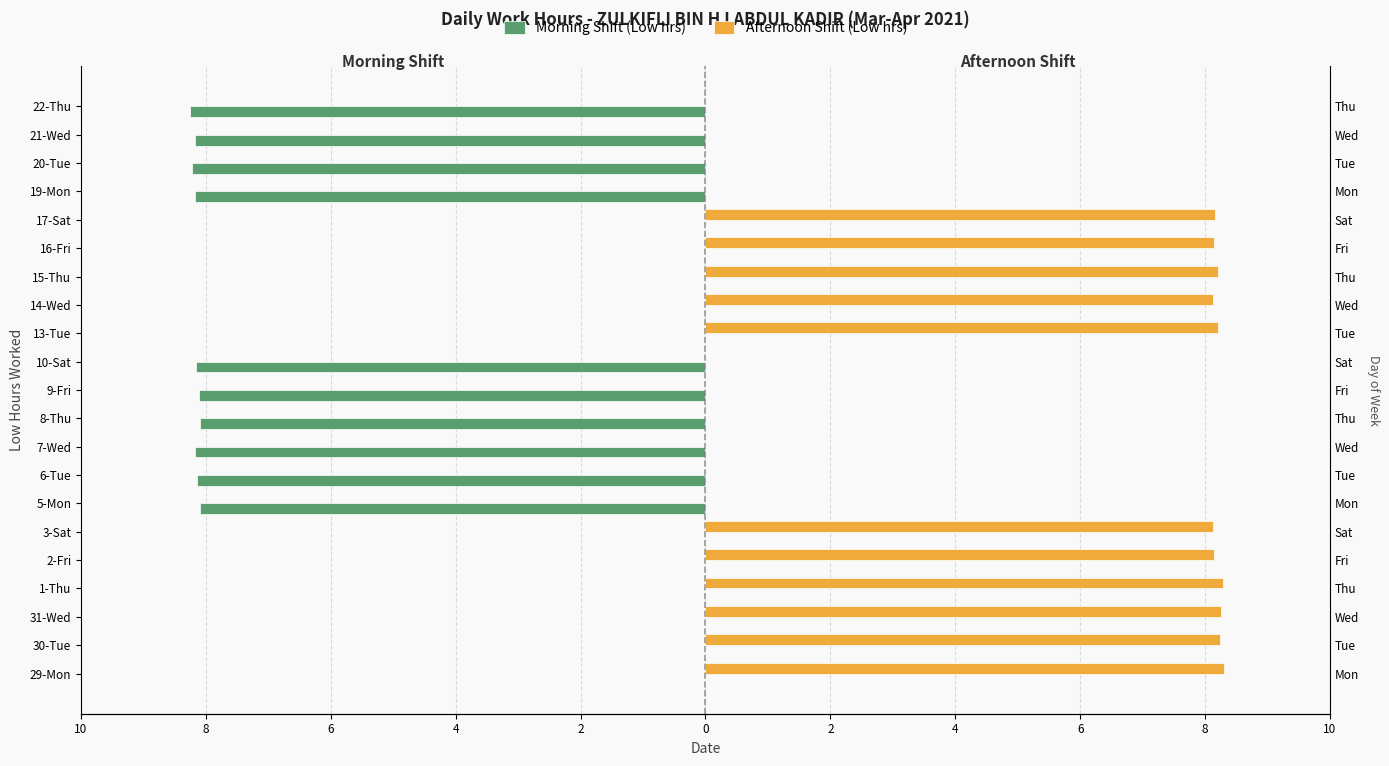

Where is Afternoon Shift (Low hrs) nearest to the value 4?

5-Mon